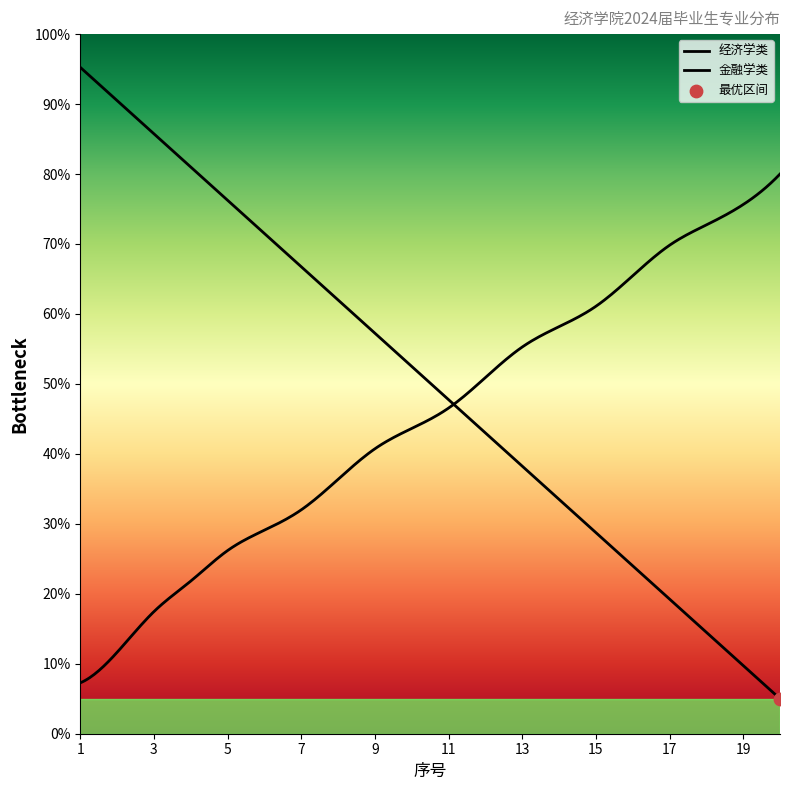

What are all the series names shown in the legend?

经济学类, 金融学类